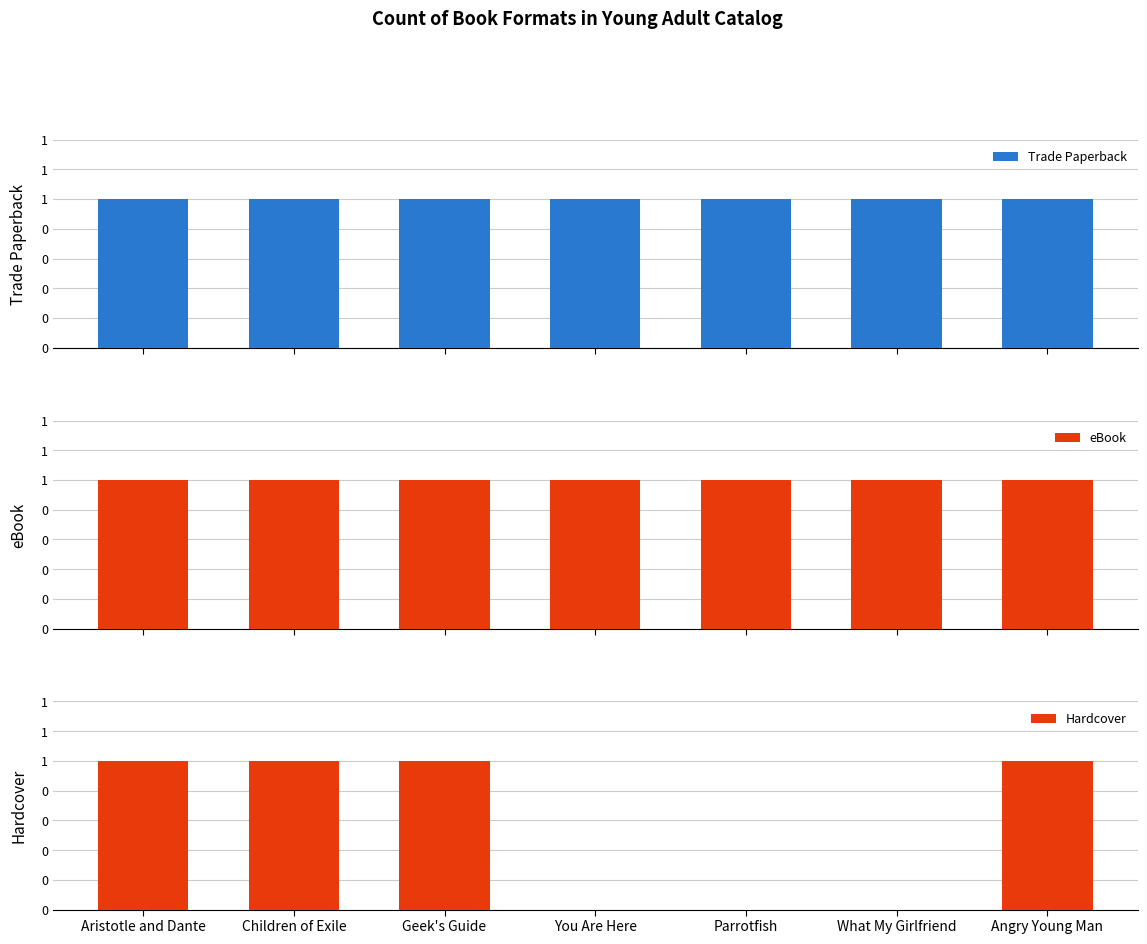

Rank the series at You Are Here from highest to lowest value.

Trade Paperback, eBook, Hardcover